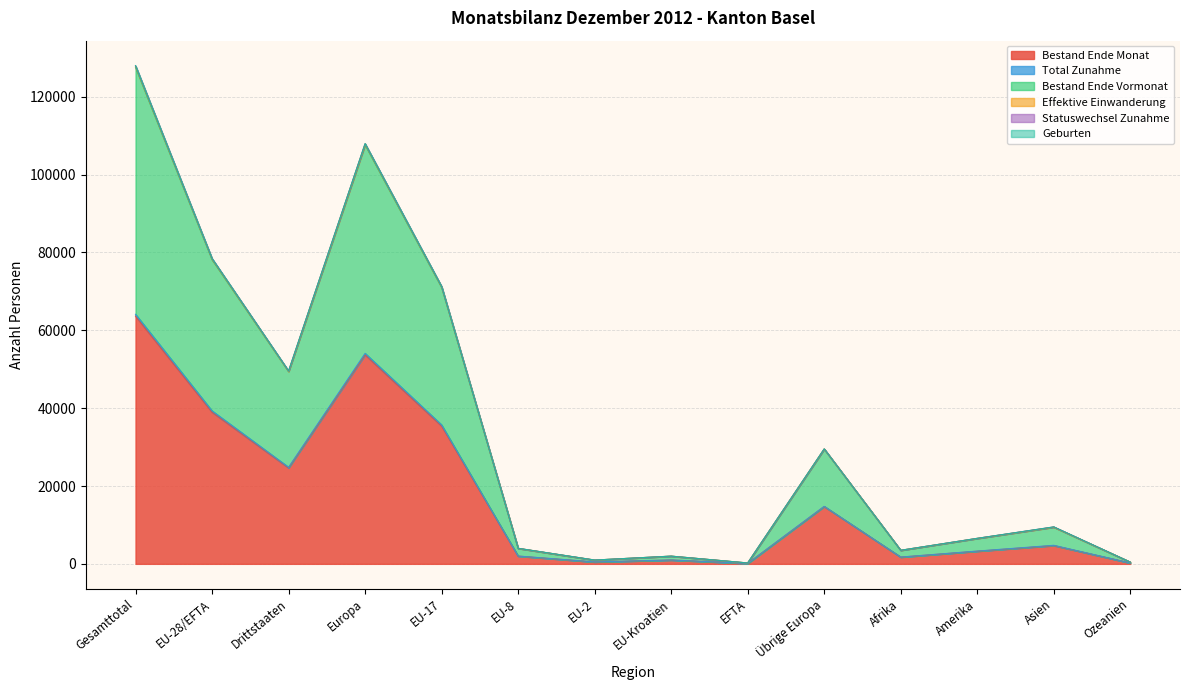

What is the minimum value shown in the chart?

110